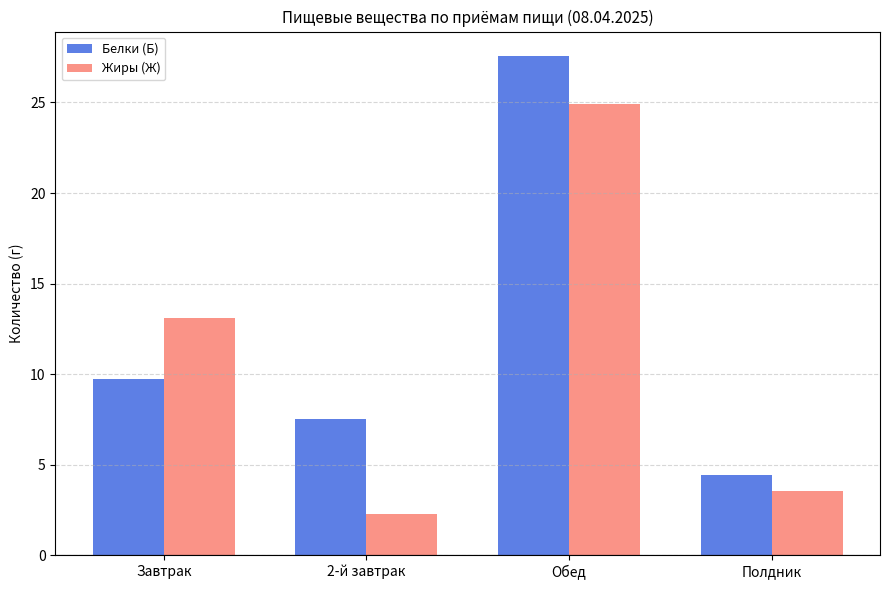

What is the difference between the maximum and minimum values in the Жиры (Ж) series?

22.7